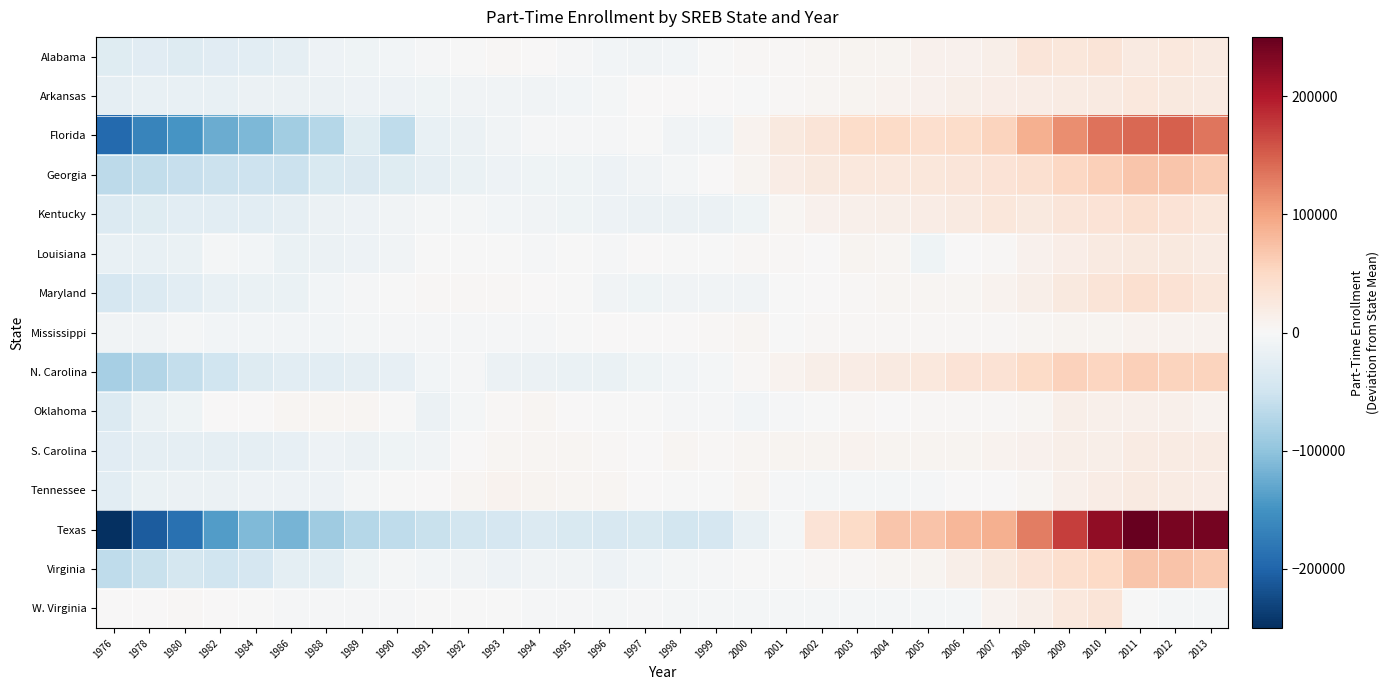

Reading left to right, transcribe all the data shown in this chart.

Alabama: 1976=-30523.1	1978=-28138.1	1980=-31347.1	1982=-27621.1	1984=-25987.1	1986=-22403.1	1988=-11746.1	1989=-11500.1	1990=-7185.1	1991=-3861.1	1992=-455.1	1993=3405.9	1994=1490.9	1995=-2262.1	1996=-6952.1	1997=-9642.1	1998=-7135.1	1999=-1570.1	2000=2696.9	2001=2208.9	2002=5301.9	2003=7312.9	2004=6958.9	2005=10200.9	2006=11135.9	2007=14744.9	2008=29812.9	2009=29162.9	2010=31762.9	2011=22736.9	2012=26468.9	2013=22925.9
Arkansas: 1976=-21654.9	1978=-18971.9	1980=-18959.9	1982=-17972.9	1984=-15504.9	1986=-14018.9	1988=-14097.9	1989=-13161.9	1990=-13056.9	1991=-11510.9	1992=-9595.9	1993=-8377.9	1994=-9171.9	1995=-7490.9	1996=-5519.9	1997=1288.1	1998=694.1	1999=22.1	2000=-1761.9	2001=2380.1	2002=3920.1	2003=5988.1	2004=8095.1	2005=10896.1	2006=14077.1	2007=16658.1	2008=18900.1	2009=21080.1	2010=23207.1	2011=25553.1	2012=25107.1	2013=22964.1
Florida: 1976=-194071.6	1978=-165032.6	1980=-148149.6	1982=-124284.6	1984=-112199.6	1986=-87263.6	1988=-72024.6	1989=-29585.6	1990=-63049.6	1991=-18753.6	1992=-15256.6	1993=-8551.6	1994=-2836.6	1995=-2171.6	1996=-2820.6	1997=-1919.6	1998=-9531.6	1999=-9457.6	2000=8039.4	2001=23537.4	2002=31491.4	2003=46270.4	2004=47585.4	2005=42716.4	2006=45277.4	2007=54725.4	2008=89044.4	2009=116206.4	2010=134992.4	2011=143644.4	2012=149429.4	2013=133999.4
Georgia: 1976=-65177.3	1978=-61770.3	1980=-58494.3	1982=-54012.3	1984=-52206.3	1986=-53623.3	1988=-38449.3	1989=-35279.3	1990=-31042.3	1991=-22518.3	1992=-16960.3	1993=-12276.3	1994=-10234.3	1995=-10915.3	1996=-11969.3	1997=-9152.3	1998=-3987.3	1999=1632.7	2000=6410.7	2001=18636.7	2002=23671.7	2003=25564.7	2004=26169.7	2005=28240.7	2006=29499.7	2007=34750.7	2008=39930.7	2009=51238.7	2010=59882.7	2011=70064.7	2012=68754.7	2013=63620.7
Kentucky: 1976=-33966.2	1978=-29432.2	1980=-26669.2	1982=-26350.2	1984=-26220.2	1986=-22184.2	1988=-15445.2	1989=-12965.2	1990=-8784.2	1991=-4390.2	1992=-5653.2	1993=-6832.2	1994=-9608.2	1995=-11616.2	1996=-12998.2	1997=-14191.2	1998=-14837.2	1999=-13917.2	2000=-10957.2	2001=5135.8	2002=11261.8	2003=13228.8	2004=14384.8	2005=19489.8	2006=23222.8	2007=28912.8	2008=24297.8	2009=30253.8	2010=34385.8	2011=40903.8	2012=33845.8	2013=27694.8
Louisiana: 1976=-18997.8	1978=-19327.8	1980=-17546.8	1982=-5250.8	1984=-6453.8	1986=-15816.8	1988=-13857.8	1989=-11795.8	1990=-8677.8	1991=-59.8	1992=-992.8	1993=-1495.8	1994=-2251.8	1995=-1778.8	1996=-2729.8	1997=1182.2	1998=-363.8	1999=-1809.8	2000=2403.2	2001=2122.2	2002=1785.2	2003=6567.2	2004=5668.2	2005=-10390.8	2006=26.2	2007=2990.2	2008=11020.2	2009=16361.2	2010=21529.2	2011=24062.2	2012=24183.2	2013=19696.2
Maryland: 1976=-41944.3	1978=-33750.3	1980=-26790.3	1982=-19281.3	1984=-17271.3	1986=-16477.3	1988=-7019.3	1989=-3002.3	1990=-1311.3	1991=3388.7	1992=2979.7	1993=3361.7	1994=383.7	1995=-1372.3	1996=-8632.3	1997=-10426.3	1998=-9436.3	1999=-8800.3	2000=-8558.3	2001=-1757.3	2002=1854.7	2003=3907.7	2004=5707.7	2005=4062.7	2006=5615.7	2007=9330.7	2008=15009.7	2009=23461.7	2010=32297.7	2011=39089.7	2012=36551.7	2013=28826.7
Mississippi: 1976=-9239.0	1978=-8332.0	1980=-5834.0	1982=-6944.0	1984=-6723.0	1986=-7046.0	1988=-6516.0	1989=-4161.0	1990=-2868.0	1991=-2378.0	1992=-2524.0	1993=-3249.0	1994=-2024.0	1995=-1721.0	1996=324.0	1997=1483.0	1998=1195.0	1999=2318.0	2000=4238.0	2001=-1584.0	2002=3794.0	2003=2186.0	2004=3248.0	2005=2551.0	2006=2770.0	2007=3458.0	2008=4898.0	2009=6794.0	2010=6209.0	2011=9046.0	2012=8664.0	2013=7966.0
N. Carolina: 1976=-82176.7	1978=-74135.7	1980=-58854.7	1982=-49911.7	1984=-33153.7	1986=-25825.7	1988=-25495.7	1989=-23159.7	1990=-20906.7	1991=-7202.7	1992=-2726.7	1993=-14065.7	1994=-15524.7	1995=-15735.7	1996=-17357.7	1997=-11602.7	1998=-7425.7	1999=-5721.7	2000=2790.3	2001=7919.3	2002=13713.3	2003=18021.3	2004=23382.3	2005=25691.3	2006=33439.3	2007=35241.3	2008=48619.3	2009=57295.3	2010=53315.3	2011=60469.3	2012=55731.3	2013=55354.3
Oklahoma: 1976=-34253.9	1978=-17438.9	1980=-9983.9	1982=285.1	1984=943.1	1986=4530.1	1988=4464.1	1989=4484.1	1990=-434.9	1991=-15629.9	1992=-4913.9	1993=3536.1	1994=4168.1	1995=1801.1	1996=-917.9	1997=-1379.9	1998=-2410.9	1999=-3265.9	2000=-6346.9	2001=-2783.9	2002=-343.9	2003=2109.1	2004=665.1	2005=2038.1	2006=2595.1	2007=2465.1	2008=4273.1	2009=15522.1	2010=12569.1	2011=12824.1	2012=12349.1	2013=8483.1
S. Carolina: 1976=-27847.7	1978=-21987.7	1980=-22971.7	1982=-22567.7	1984=-22187.7	1986=-19804.7	1988=-13275.7	1989=-13918.7	1990=-10815.7	1991=-9480.7	1992=87.3	1993=5262.3	1994=4618.3	1995=4020.3	1996=2065.3	1997=1528.3	1998=4697.3	1999=3788.3	2000=5021.3	2001=6814.3	2002=7485.3	2003=8526.3	2004=7312.3	2005=7153.3	2006=7268.3	2007=8444.3	2008=11197.3	2009=13749.3	2010=14644.3	2011=20528.3	2012=20964.3	2013=19681.3
Tennessee: 1976=-26488.7	1978=-16476.7	1980=-13722.7	1982=-15474.7	1984=-13585.7	1986=-12938.7	1988=-11920.7	1989=-5787.7	1990=-1791.7	1991=1202.3	1992=5562.3	1993=7908.3	1994=6130.3	1995=5543.3	1996=4326.3	1997=1440.3	1998=-54.7	1999=-878.7	2000=4585.3	2001=-3140.7	2002=-5357.7	2003=-4017.7	2004=-3988.7	2005=-2109.7	2006=432.3	2007=1586.3	2008=5042.3	2009=13562.3	2010=18170.3	2011=21877.3	2012=20931.3	2013=19435.3
Texas: 1976=-250129.0	1978=-207194.0	1980=-186975.0	1982=-140599.0	1984=-110495.0	1986=-117087.0	1988=-89240.0	1989=-71162.0	1990=-64391.0	1991=-56628.0	1992=-46694.0	1993=-42436.0	1994=-34063.0	1995=-37444.0	1996=-40137.0	1997=-38921.0	1998=-45110.0	1999=-42127.0	2000=-19319.0	2001=-5402.0	2002=35147.0	2003=47409.0	2004=68434.0	2005=71633.0	2006=82873.0	2007=88927.0	2008=128886.0	2009=173628.0	2010=221341.0	2011=249891.0	2012=237554.0	2013=239829.0
Virginia: 1976=-63782.2	1978=-55004.2	1980=-44617.2	1982=-49551.2	1984=-41472.2	1986=-23696.2	1988=-25109.2	1989=-10087.2	1990=-5799.2	1991=-7422.2	1992=-8645.2	1993=-12081.2	1994=-8848.2	1995=-8114.2	1996=-12011.2	1997=-6565.2	1998=-5512.2	1999=-2014.2	2000=-1230.2	2001=-488.2	2002=3710.8	2003=3126.8	2004=4519.8	2005=7064.8	2006=14512.8	2007=24704.8	2008=33765.8	2009=42944.8	2010=50706.8	2011=68769.8	2012=72013.8	2013=66208.8
W. Virginia: 1976=549.0	1978=523.0	1980=2389.0	1982=1225.0	1984=-1503.0	1986=-2321.0	1988=-2482.0	1989=-3371.0	1990=-3377.0	1991=-1428.0	1992=-722.0	1993=-1627.0	1994=-2892.0	1995=-3794.0	1996=-4014.0	1997=-3865.0	1998=-4402.0	1999=-4831.0	2000=-5811.0	2001=-5021.0	2002=-5206.0	2003=-5008.0	2004=-5230.0	2005=-4550.0	2006=-4163.0	2007=9489.0	2008=14867.0	2009=25417.0	2010=32646.0	2011=-1628.0	2012=-4841.0	2013=-5019.0